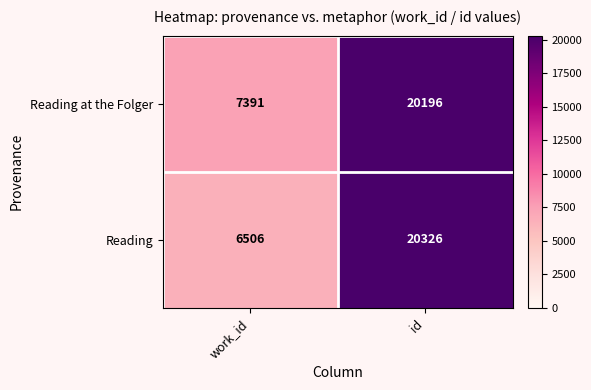

Which series has the widest spread of values?

Reading